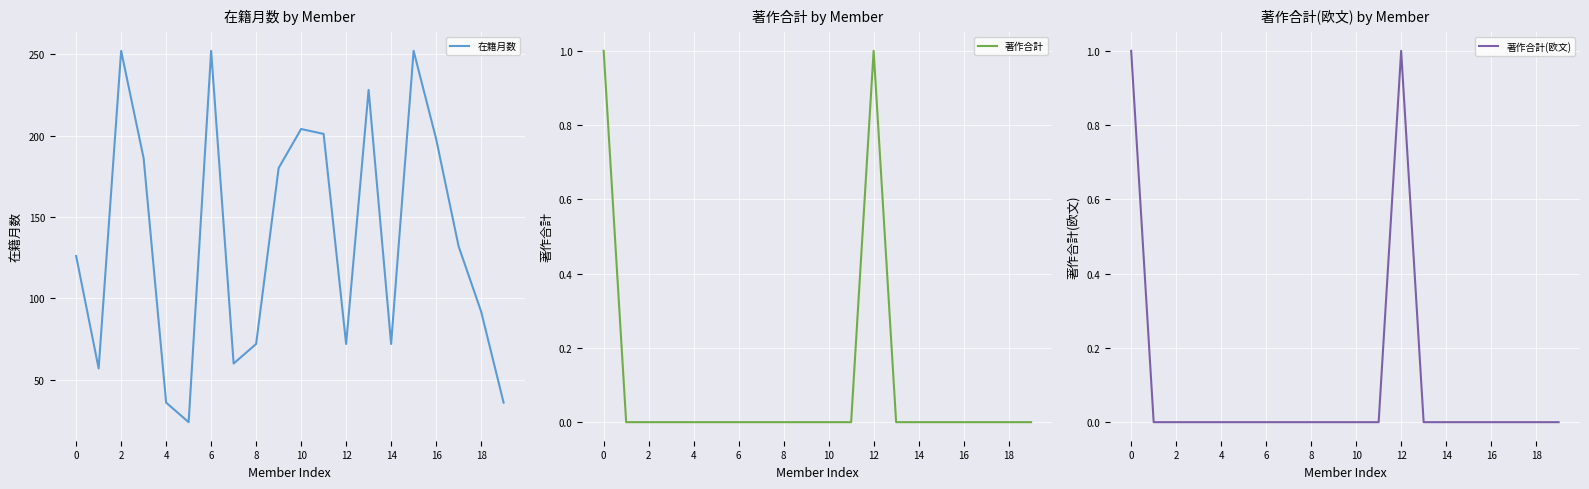

Rank the series by their maximum value, from lowest to highest.

著作合計, 著作合計(欧文), 在籍月数